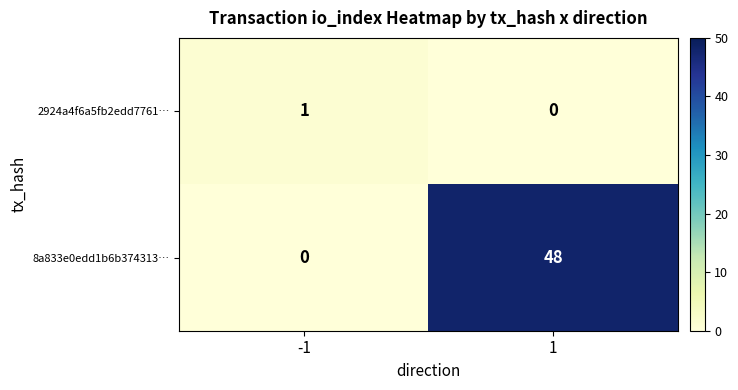

How many distinct data groups are displayed?

2